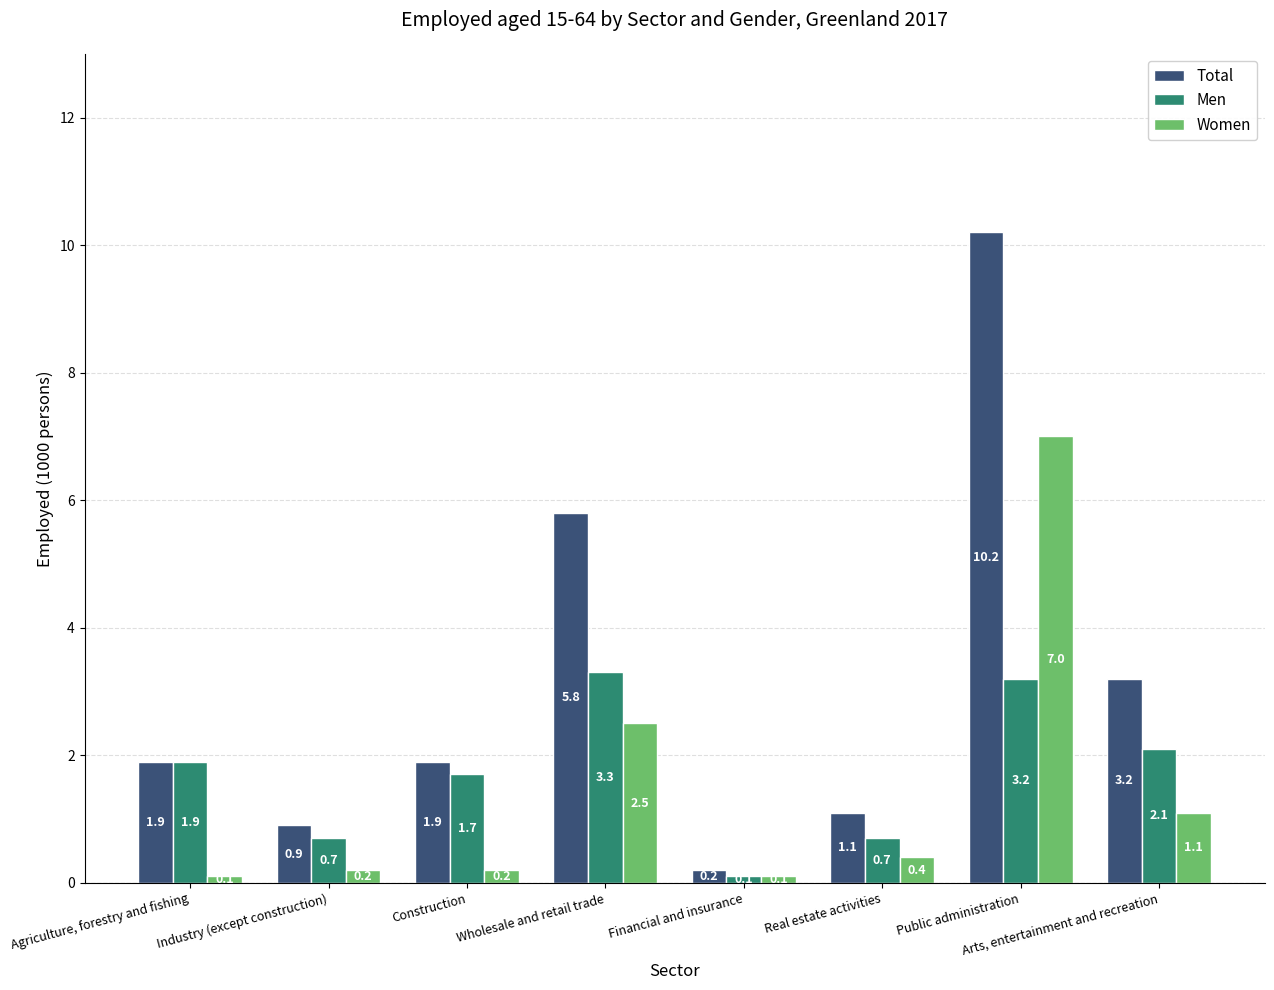

Reading left to right, what are all the values shown in this chart?

Total: Agriculture, forestry and fishing=1.9	Industry (except construction)=0.9	Construction=1.9	Wholesale and retail trade=5.8	Financial and insurance=0.2	Real estate activities=1.1	Public administration=10.2	Arts, entertainment and recreation=3.2
Men: Agriculture, forestry and fishing=1.9	Industry (except construction)=0.7	Construction=1.7	Wholesale and retail trade=3.3	Financial and insurance=0.1	Real estate activities=0.7	Public administration=3.2	Arts, entertainment and recreation=2.1
Women: Agriculture, forestry and fishing=0.1	Industry (except construction)=0.2	Construction=0.2	Wholesale and retail trade=2.5	Financial and insurance=0.1	Real estate activities=0.4	Public administration=7.0	Arts, entertainment and recreation=1.1